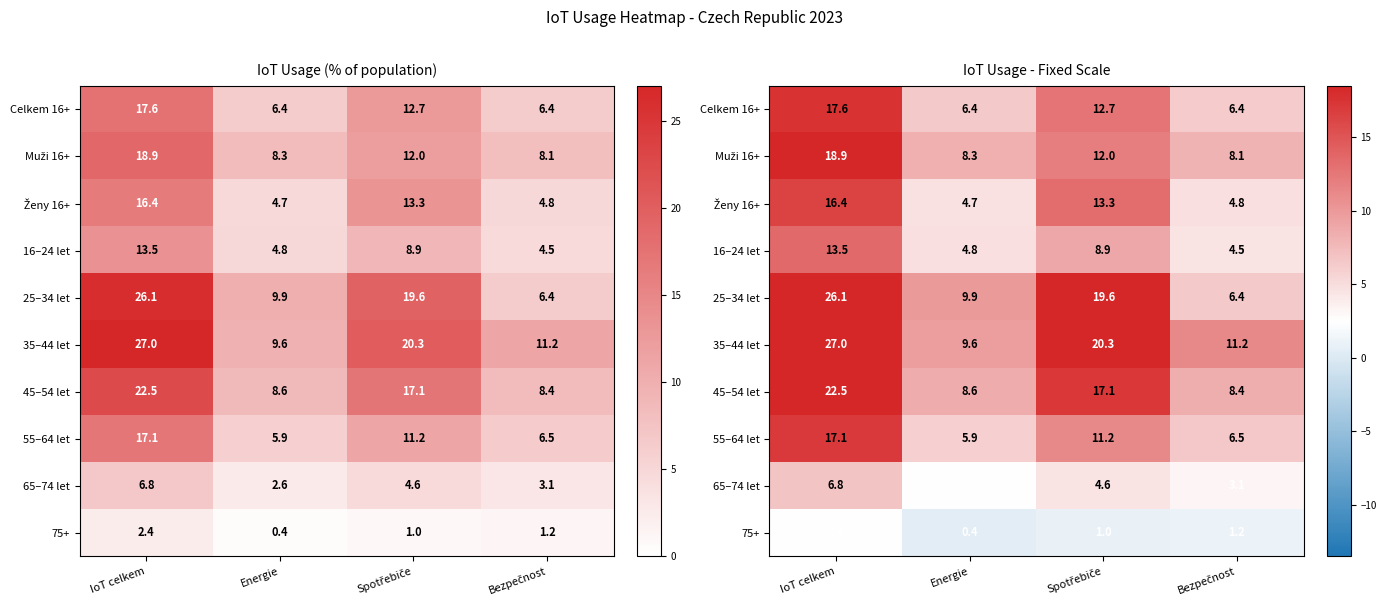

What is the total value across all series at IoT celkem?

168.2